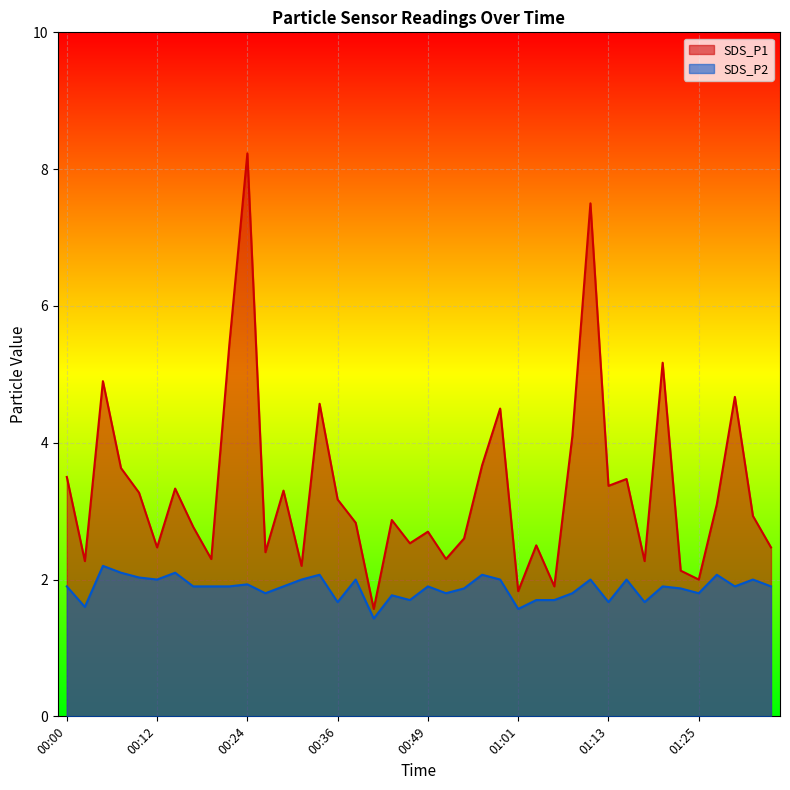

How many lines are shown in the chart?

2